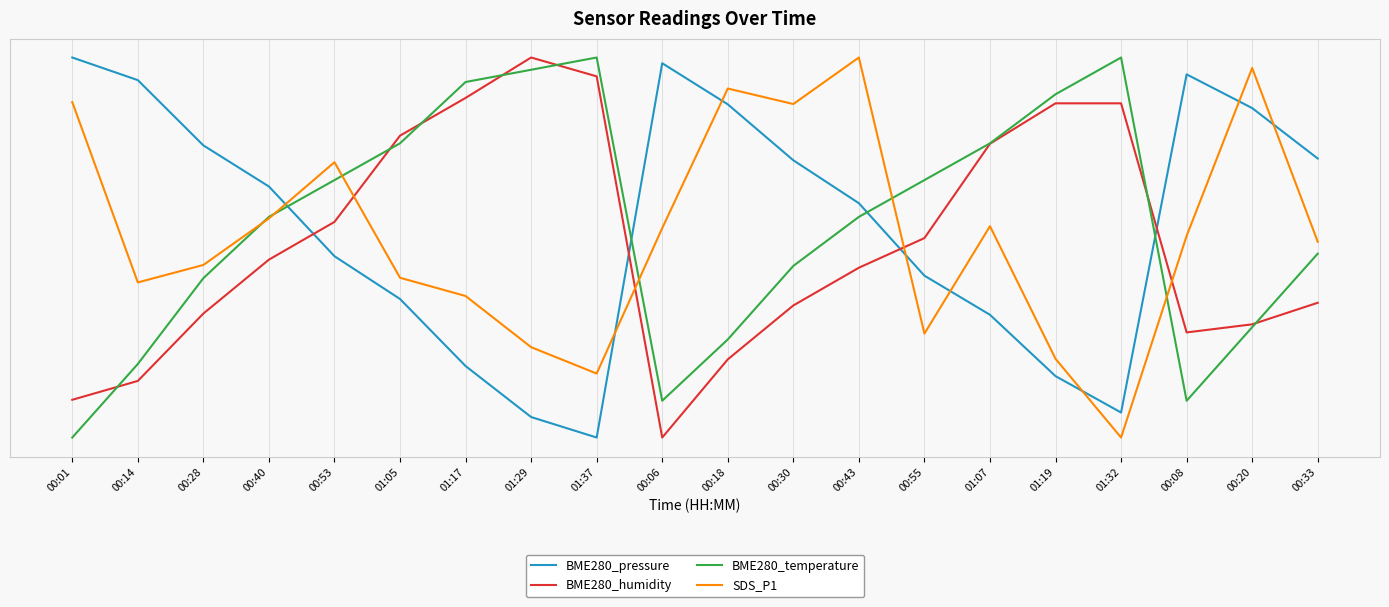

What is the total value across all series at 00:01?

2.0